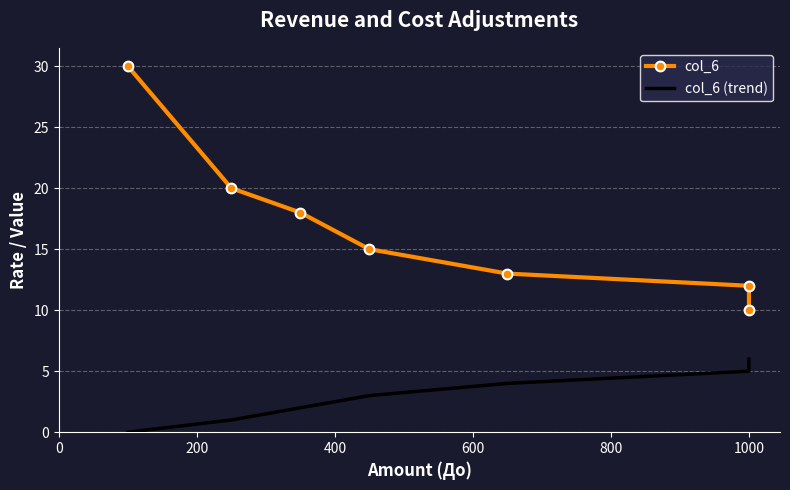

Reading right to left, transcribe all the data shown in this chart.

col_6: 10	12	13	15	18	20	30
col_6 (trend): 6	5	4	3	2	1	0